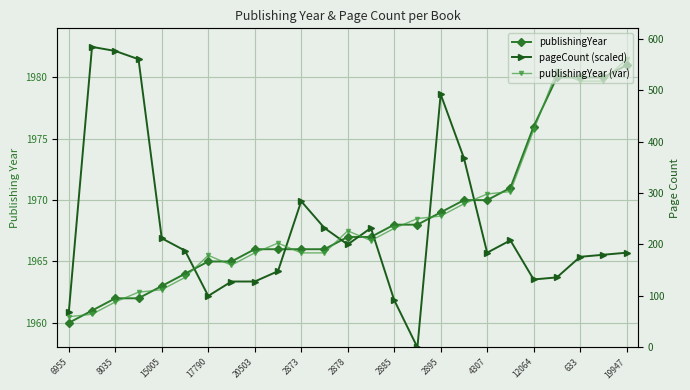

How many times do pageCount (scaled) and publishingYear cross each other?

7